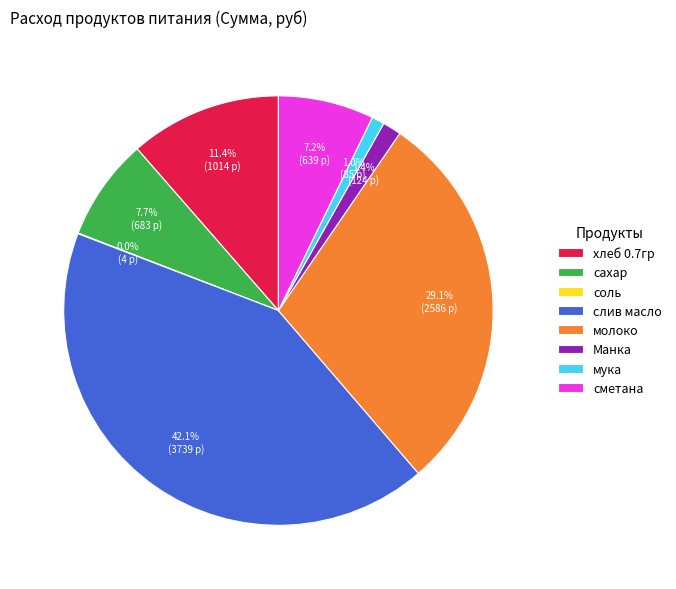

Do мука and сахар together represent more than half of the pie?

No